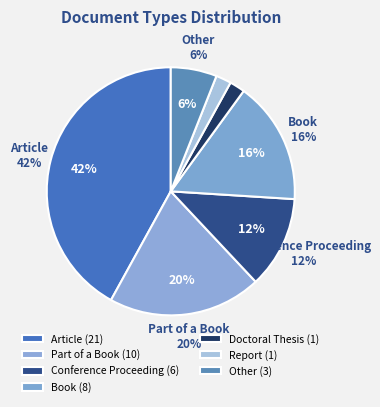

Is Report the majority of the pie?

No